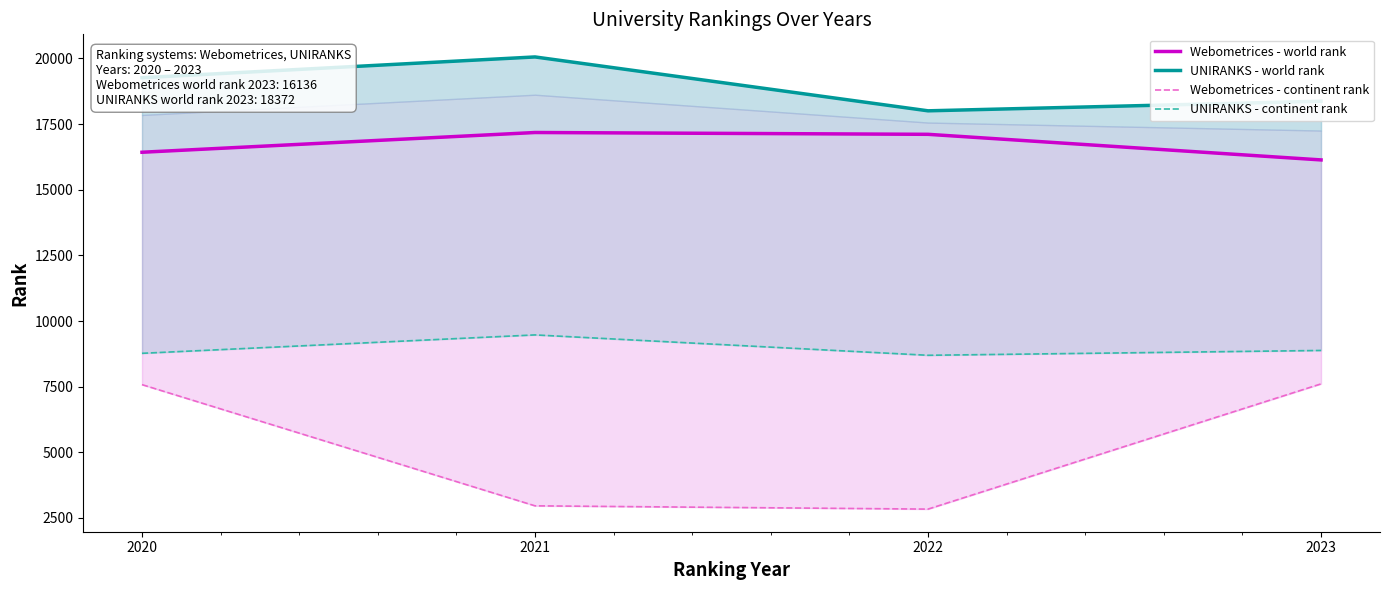

What is the difference between the maximum and second lowest values in the Webometrices - continent rank series?

4645